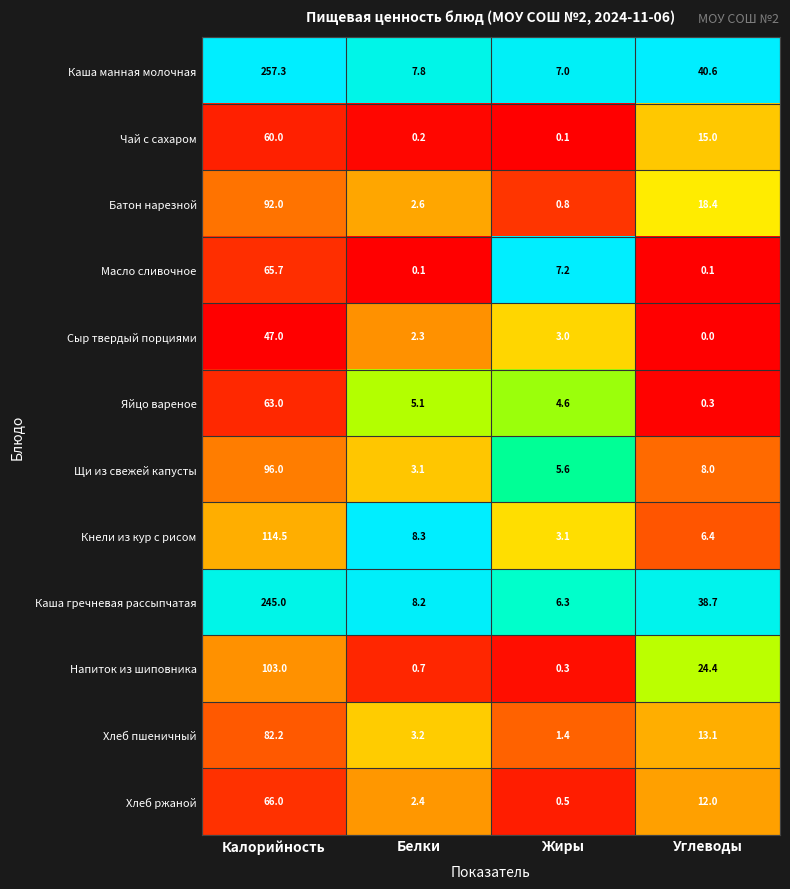

Which series has the largest total across all categories?

Каша манная молочная